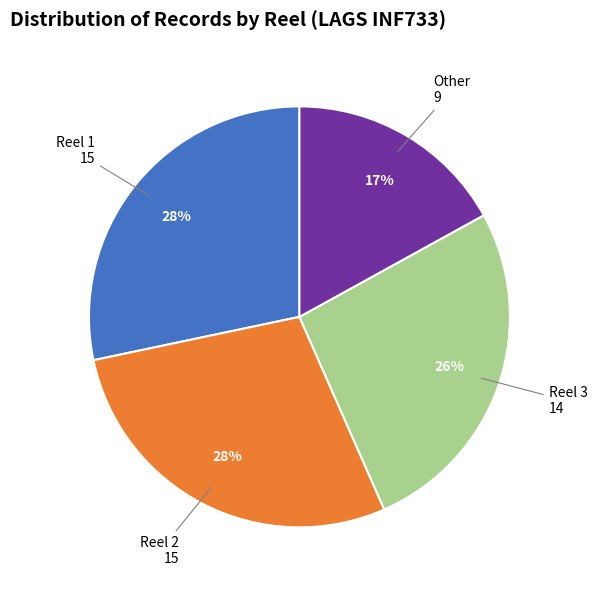

What is the smallest slice in the pie chart?

Other